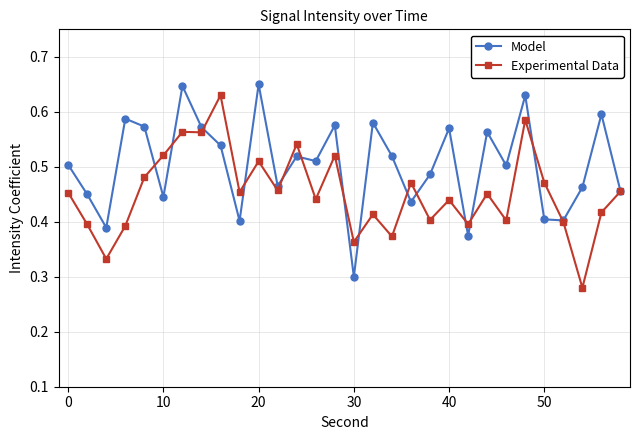

Which series has the largest total across all categories?

Model